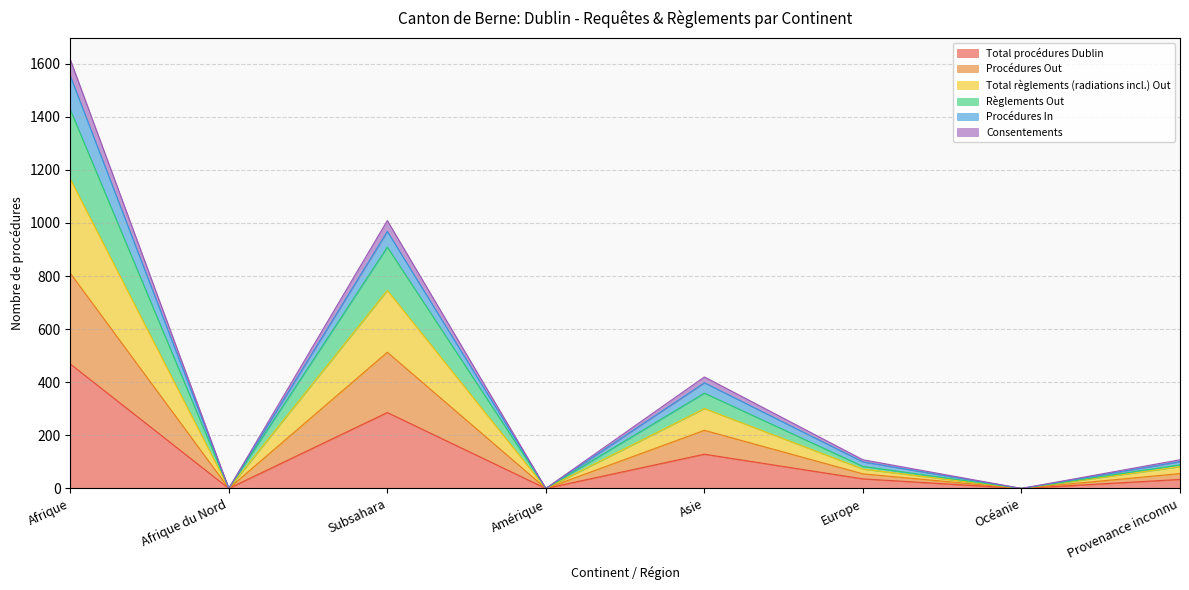

At which category does Total règlements (radiations incl.) Out reach its first local valley?

Afrique du Nord